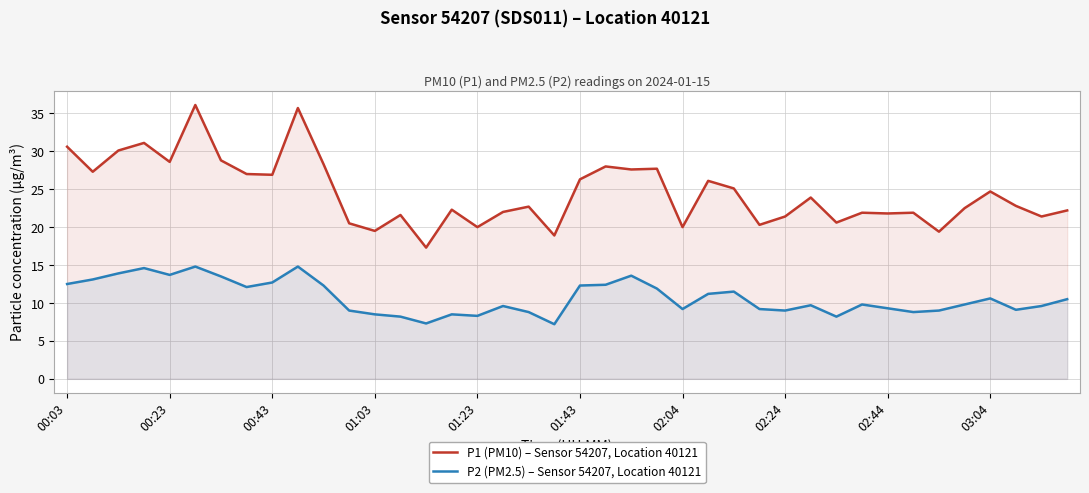

Rank the series by their maximum value, from highest to lowest.

P1 (PM10) – Sensor 54207, Location 40121, P2 (PM2.5) – Sensor 54207, Location 40121